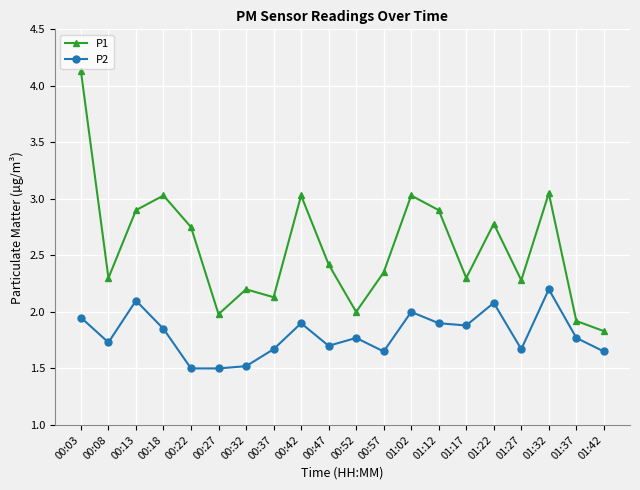

True or false: P1 and P2 intersect in this chart.

False